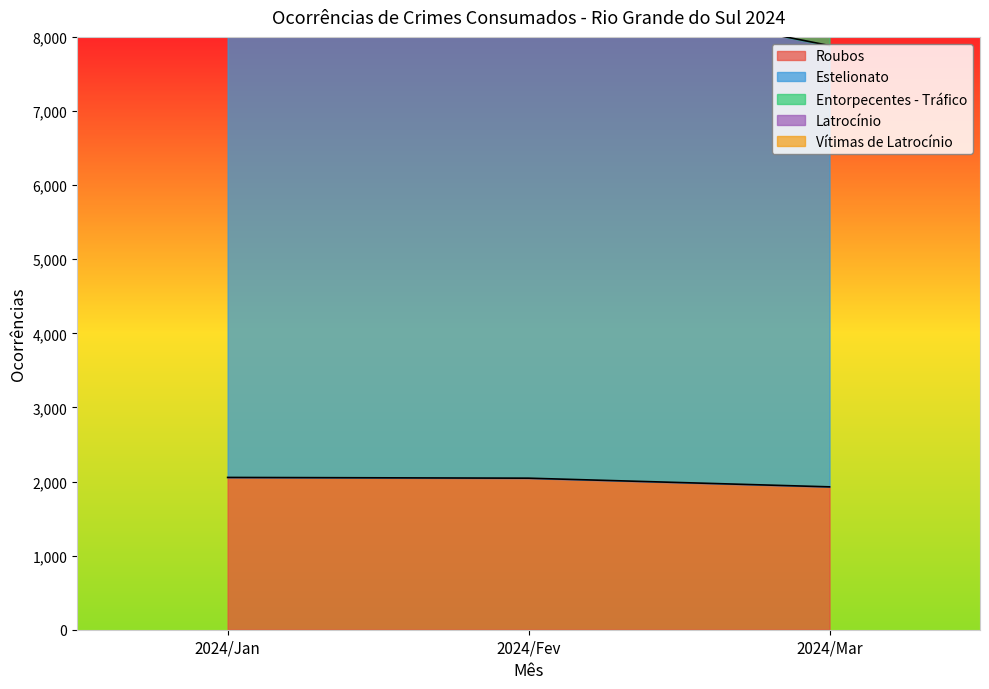

Count the number of categories in the chart.

3